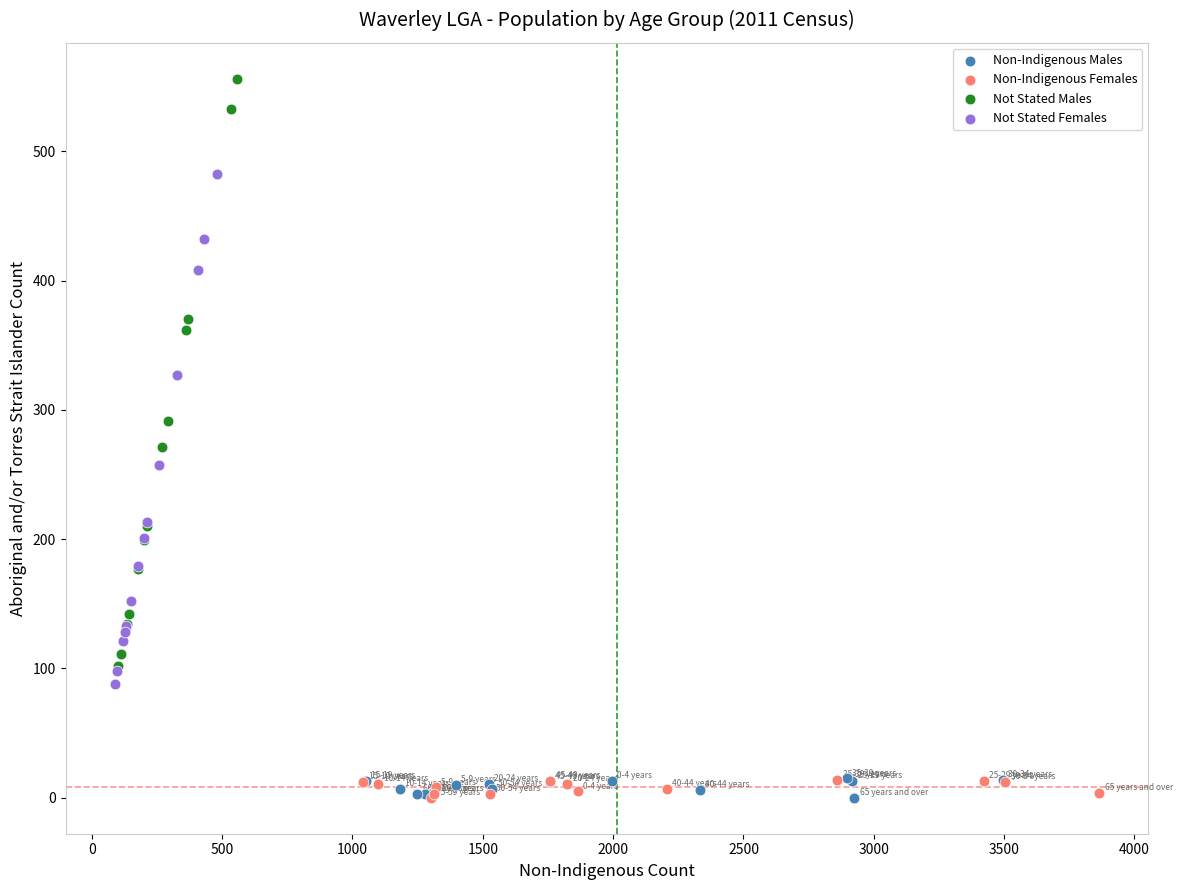

Which series reaches the maximum Y coordinate?

Not Stated Males